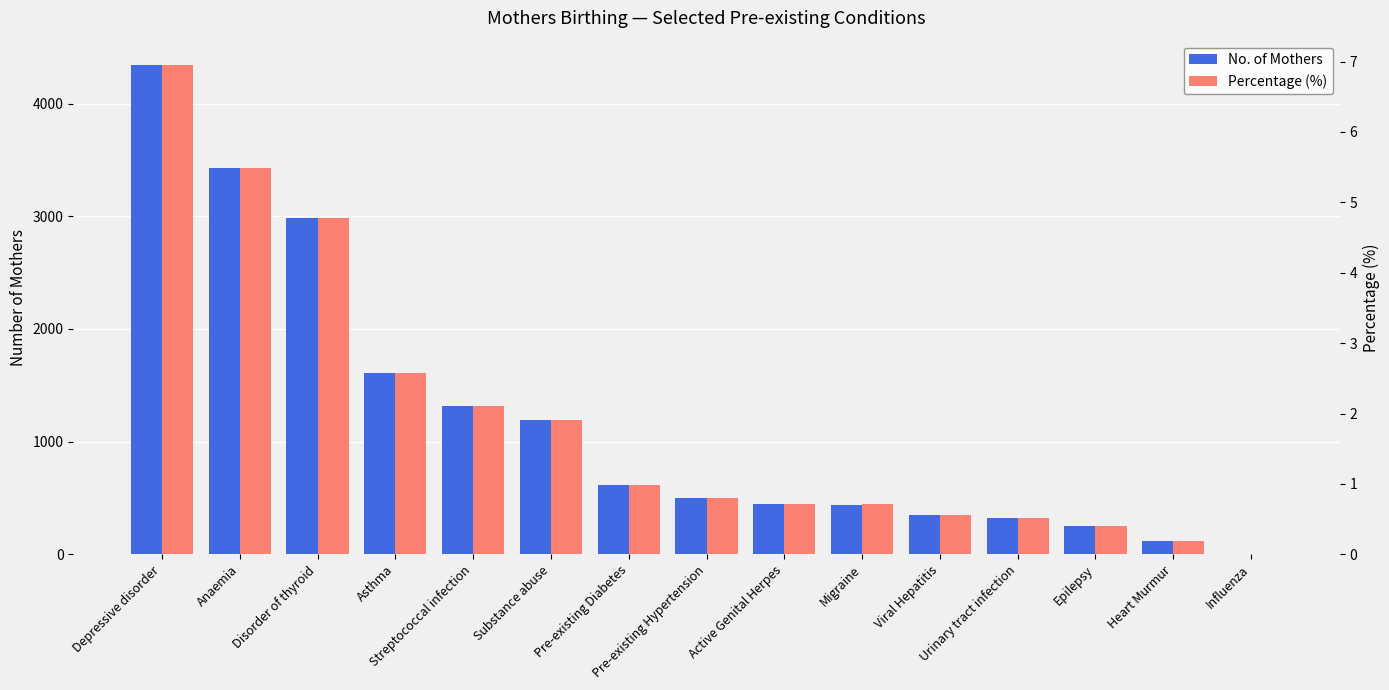

Where is Percentage (%) nearest to the value 3?

Asthma